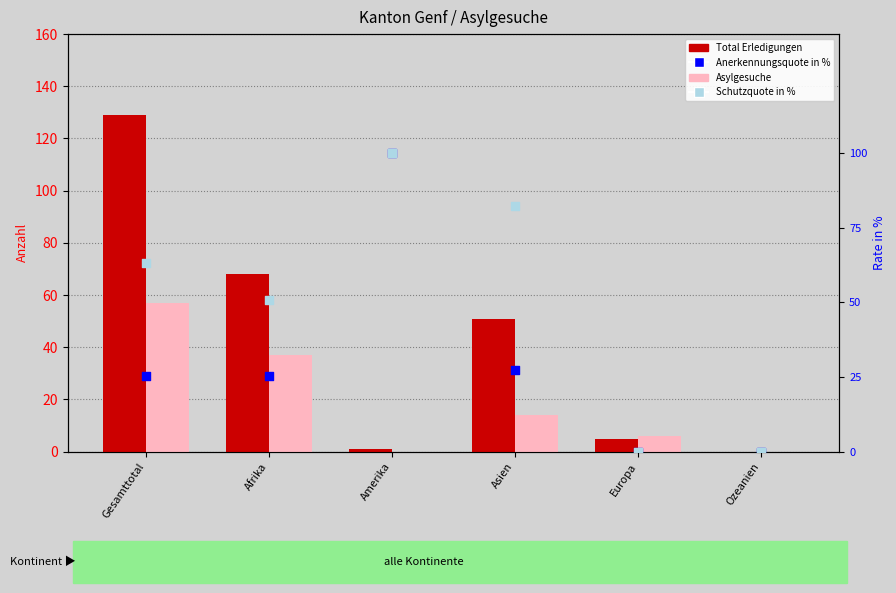

What is the total value across all series at Amerika?

3.0